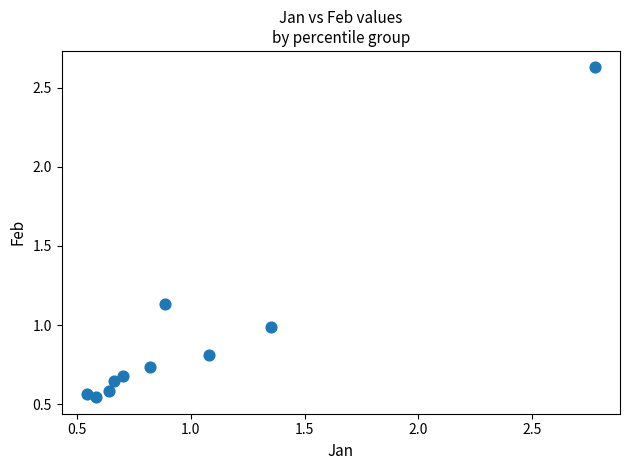

What is the range of X values (max minus min)?

2.2